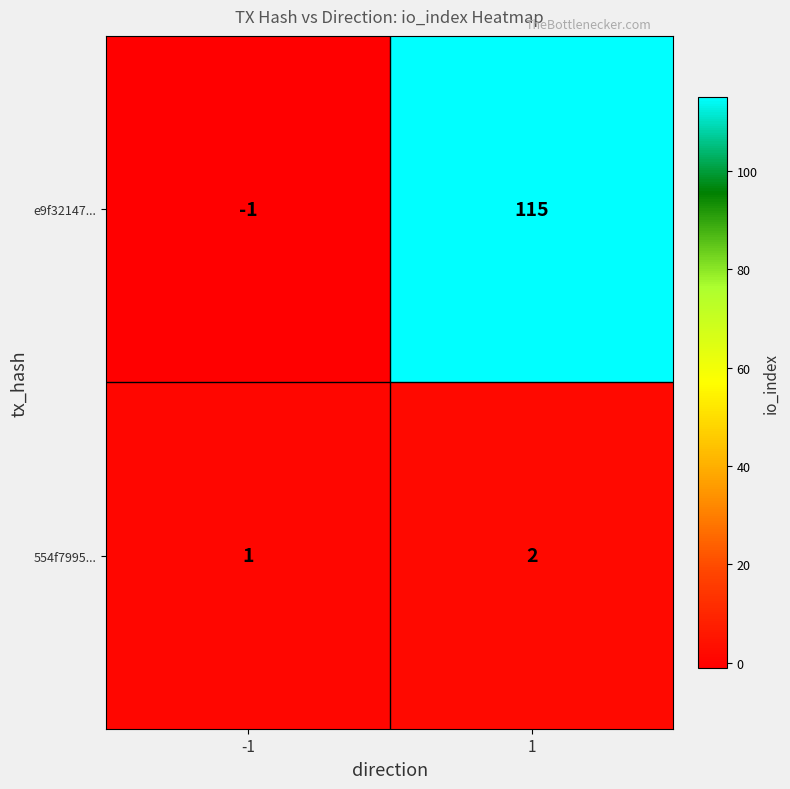

Reading right to left, extract all data points from this chart.

e9f32147...: 115	-1
554f7995...: 2	1